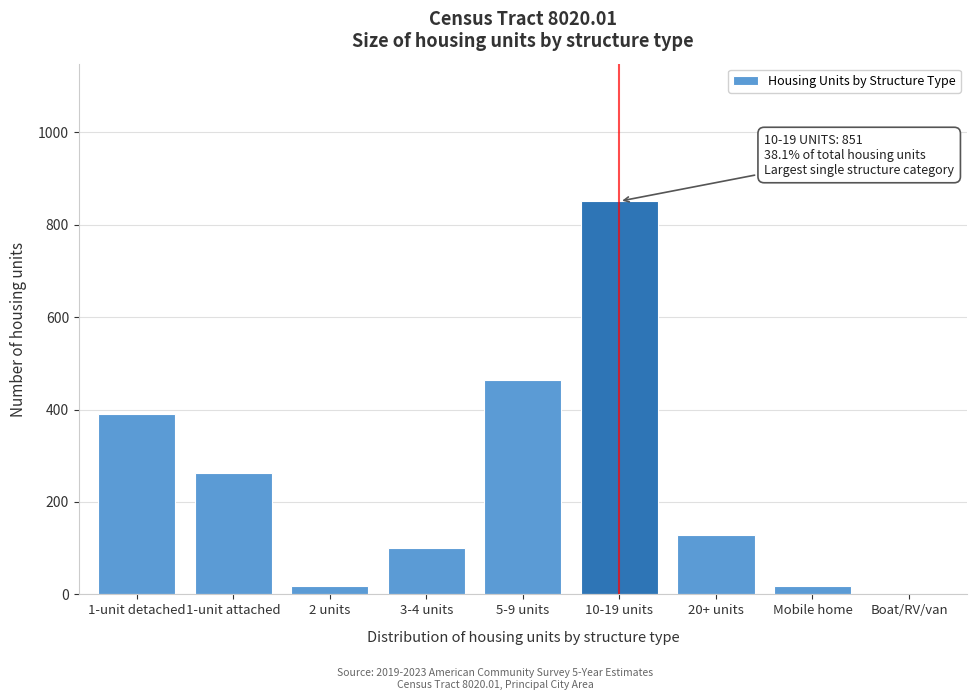

Reading left to right, extract all data points from this chart.

1-unit detached=390	1-unit attached=262	2 units=18	3-4 units=100	5-9 units=464	10-19 units=851	20+ units=128	Mobile home=18	Boat/RV/van=0